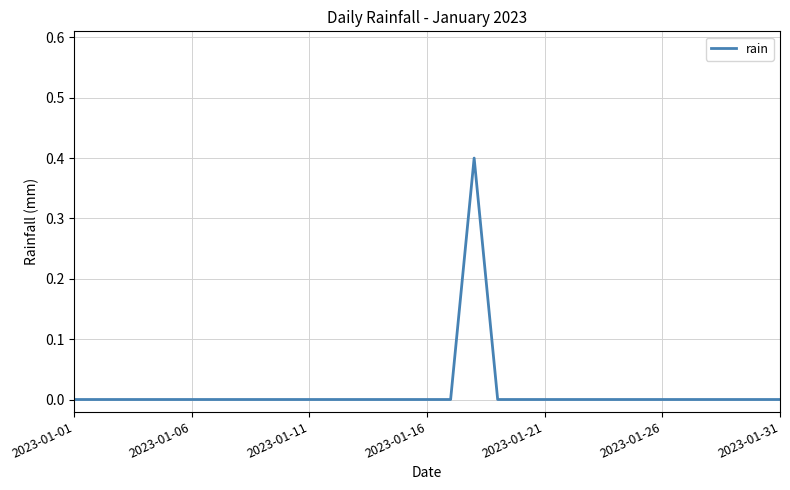

How many lines are shown in the chart?

1